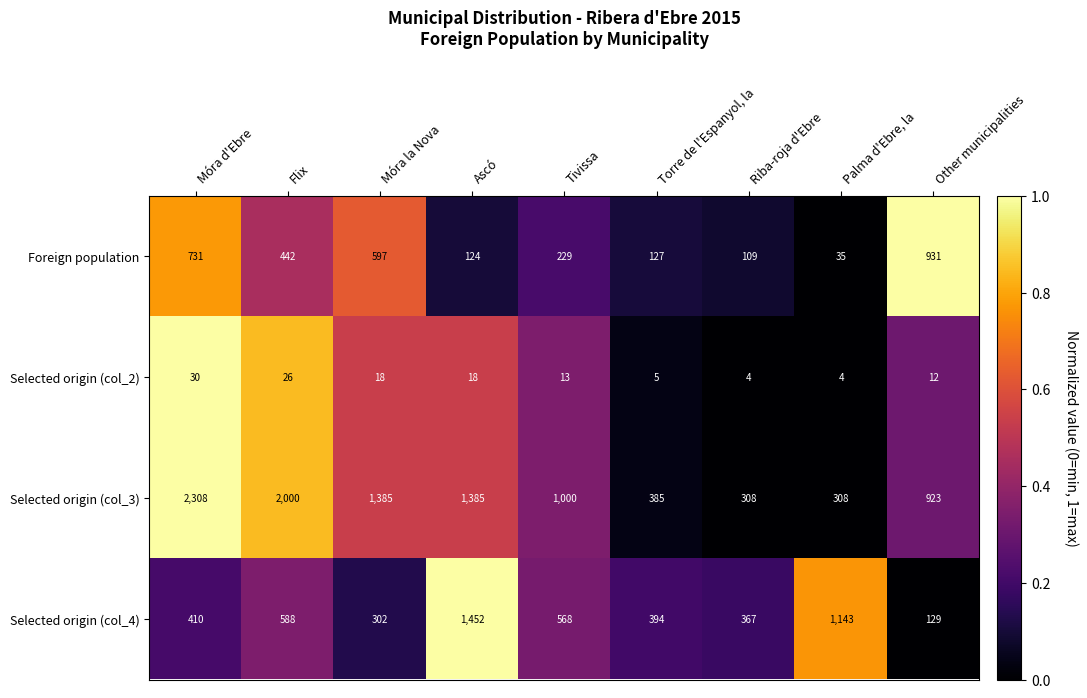

What is the total value across all series at Flix?

3056